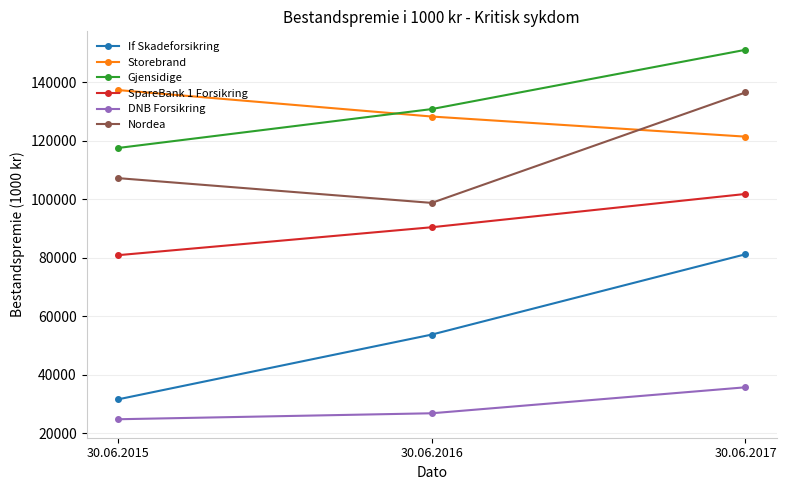

At how many categories does at least one series exceed 76222?

3